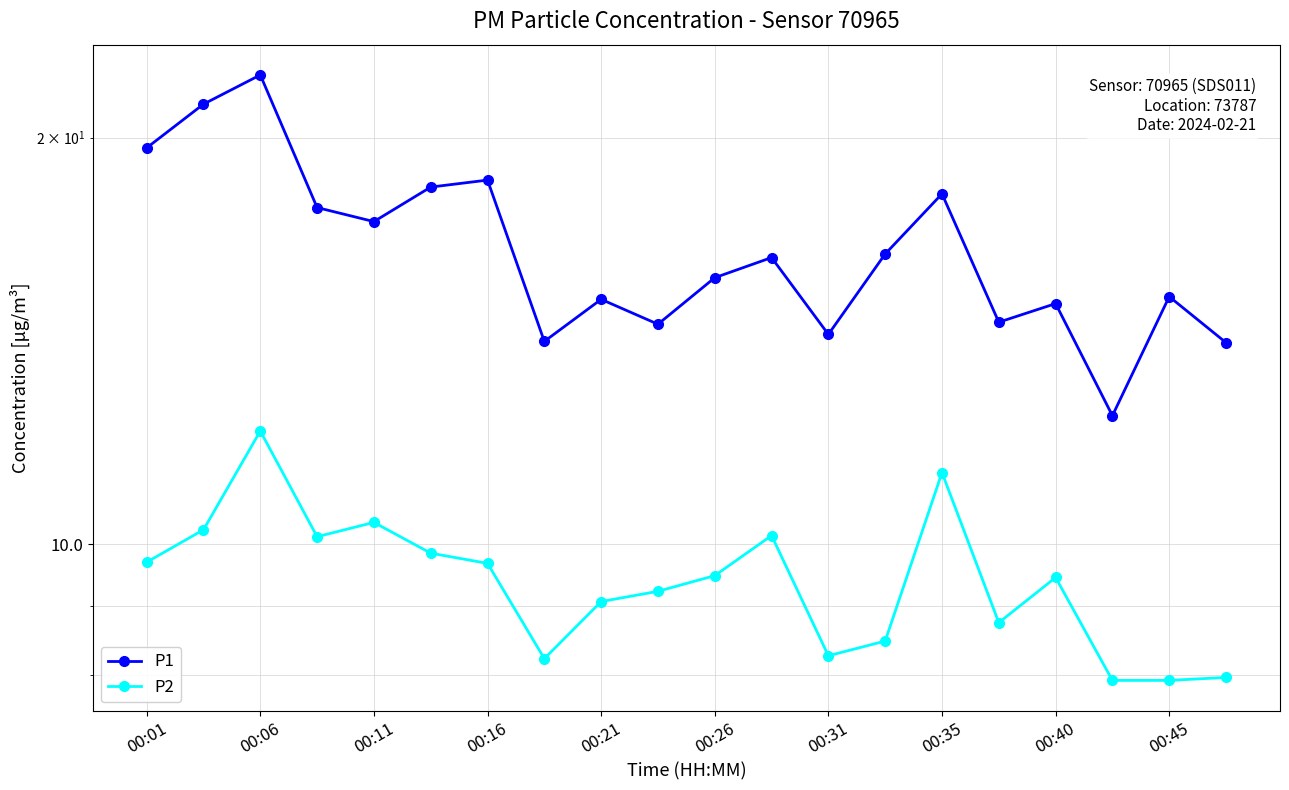

True or false: P1 has more than 1 interior local peaks.

True